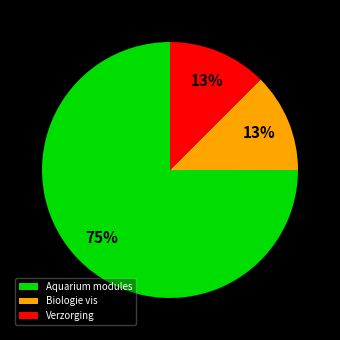

Approximately how many times larger is the value at Verzorging compared to Biologie vis?

1.0